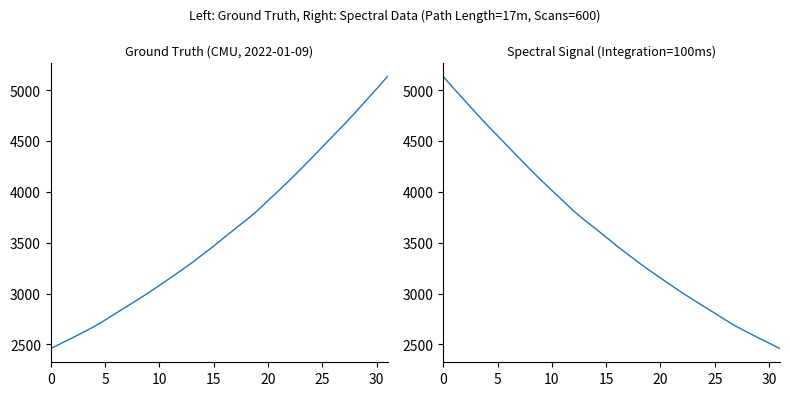

Does the chart display data point markers on the line(s)?

No